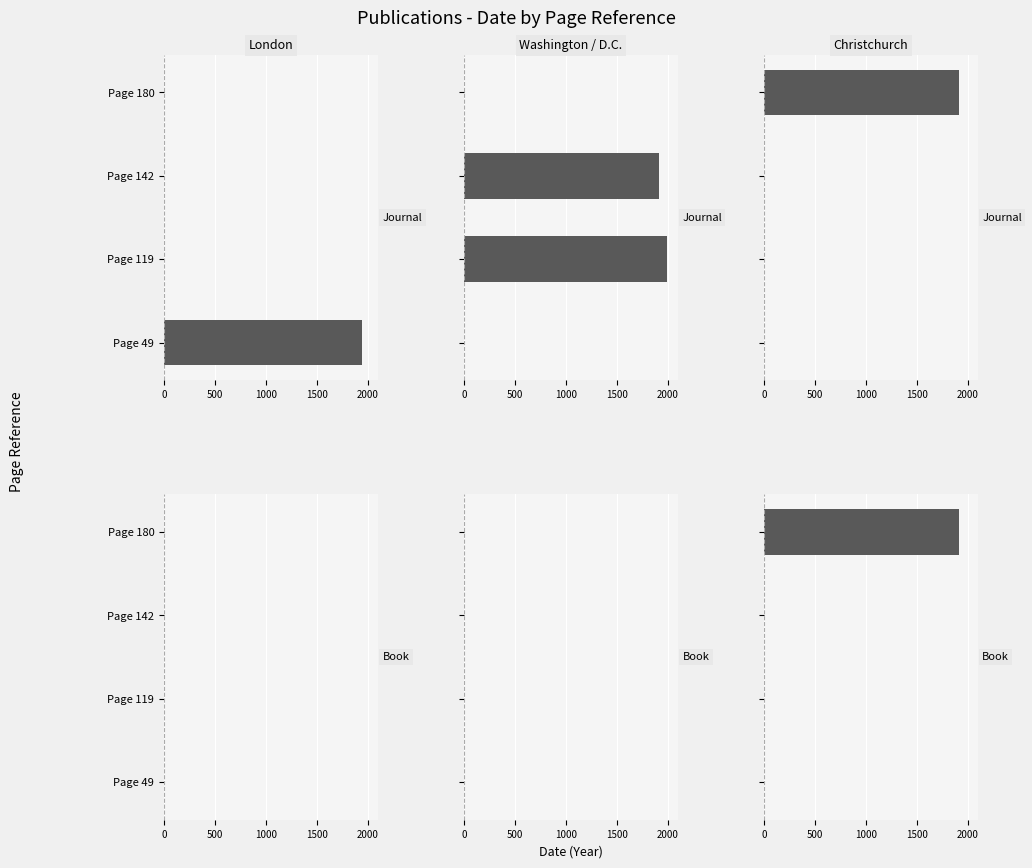

Count the Journal values in the range 0 to 1937.

4